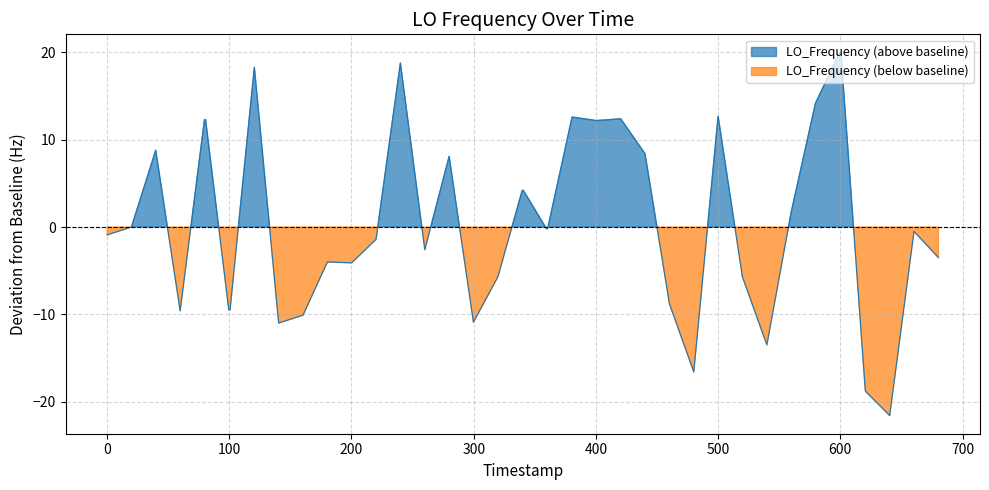

What is the maximum value shown in the chart?

20.0